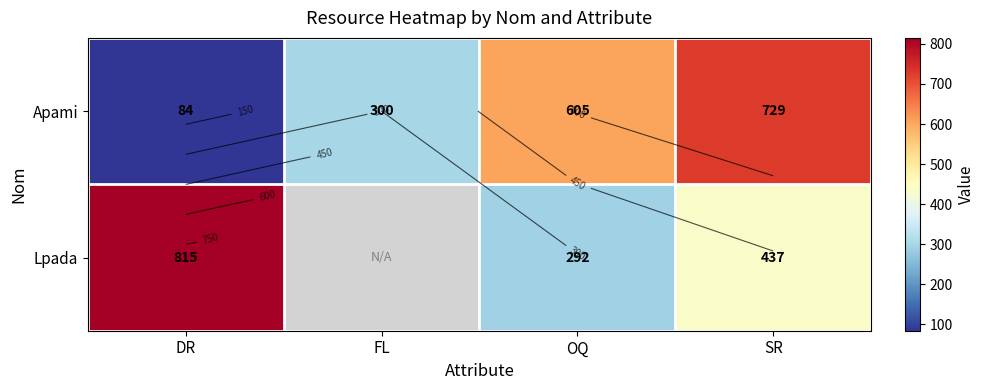

True or false: Lpada has a value of 479 at FL.

False